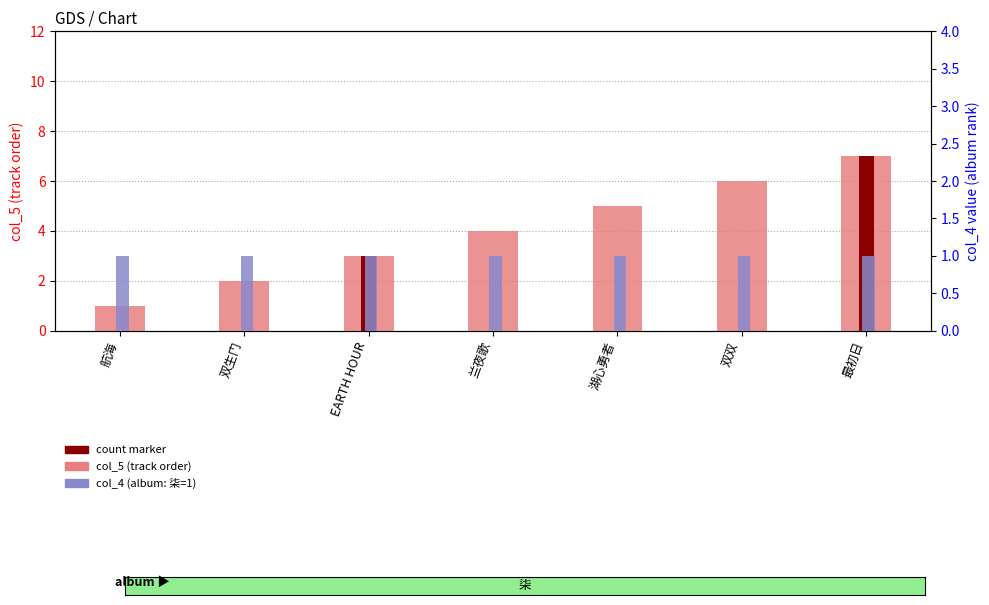

Reading left to right, extract all data points from this chart.

col_5 (track order): 航海=1	双生门=2	EARTH HOUR=3	兰夜歌=4	湖心勇者=5	双双=6	最初日=7
col_4 (album: 柒): 航海=1	双生门=1	EARTH HOUR=1	兰夜歌=1	湖心勇者=1	双双=1	最初日=1